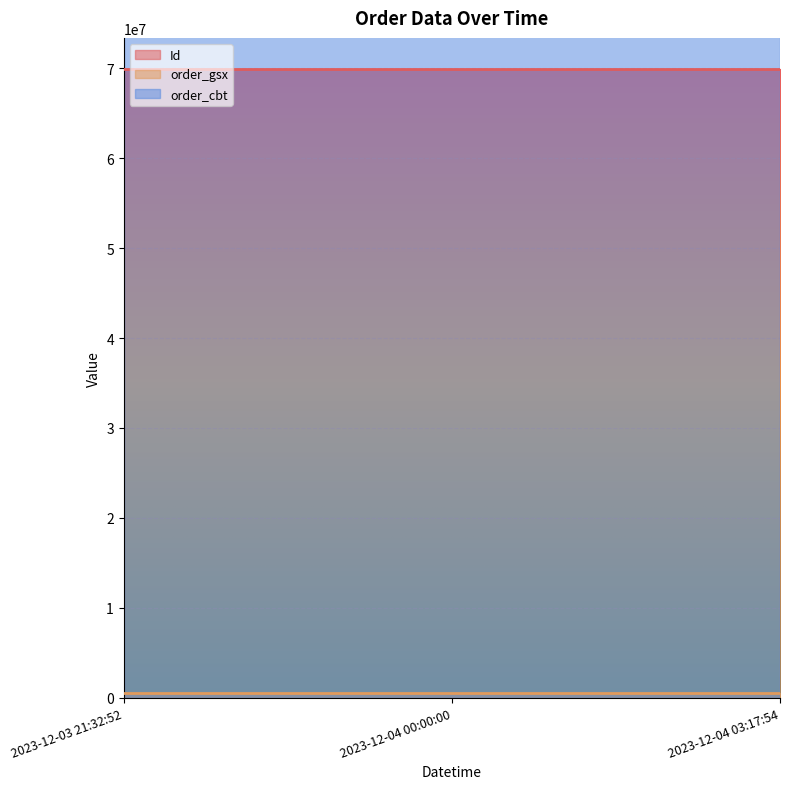

Reading right to left, list all the values displayed in this chart.

Id: 69878156	69878154	69878155
order_gsx: 564666	564666	564666
order_cbt: 232558312	232558312	232558312